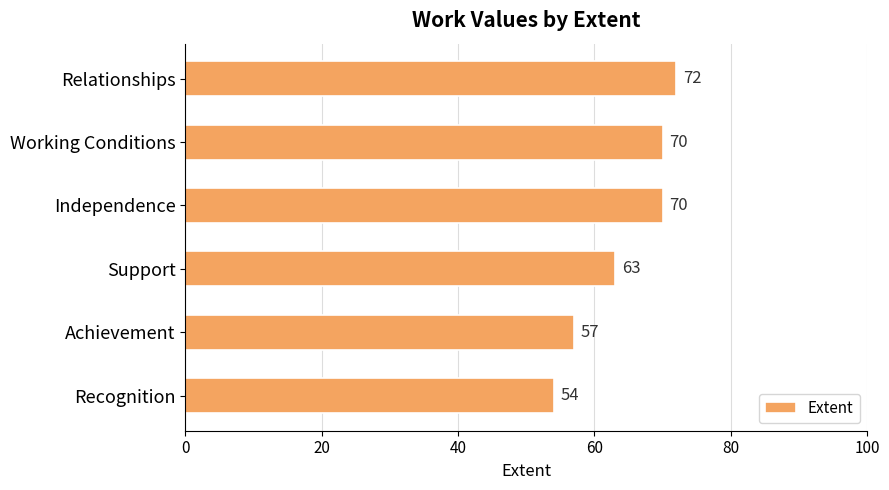

Count the number of categories in the chart.

6